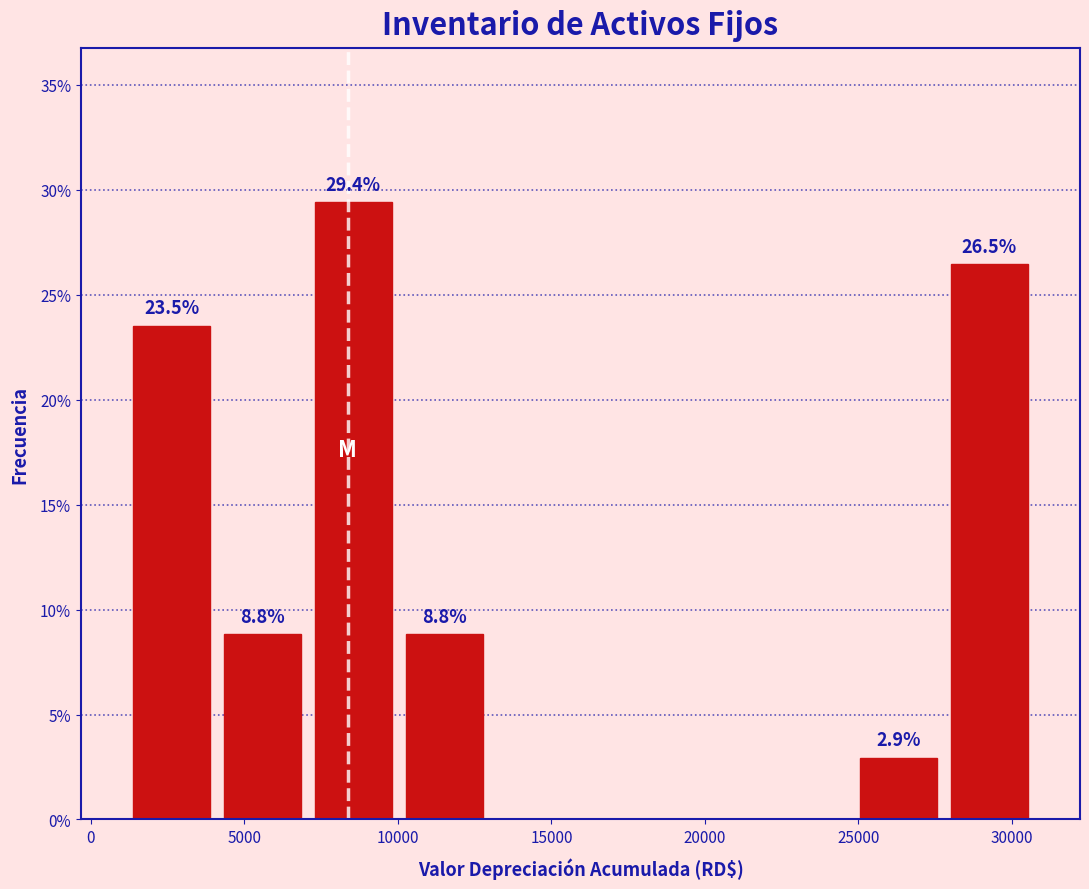

Over which range of the x-axis is the bar tallest?

7000 to 10000